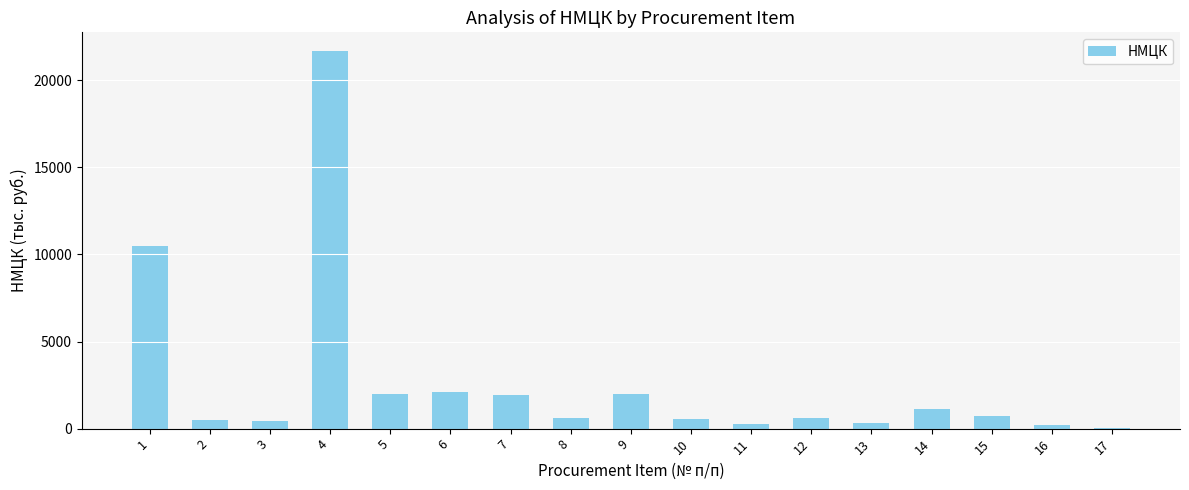

What is the sum of the values at 4 and 17?

21709.9